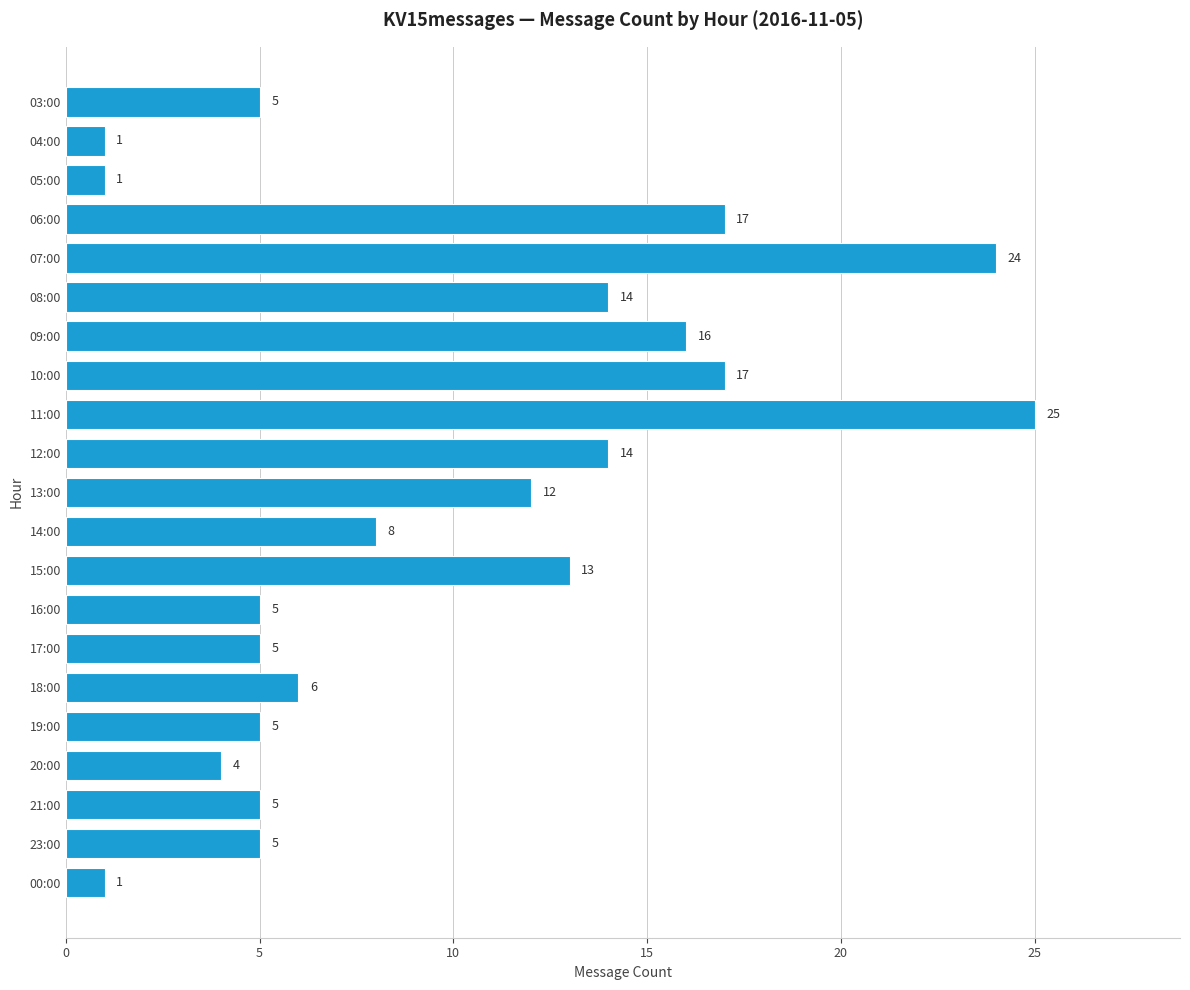

How many distinct data groups are displayed?

1